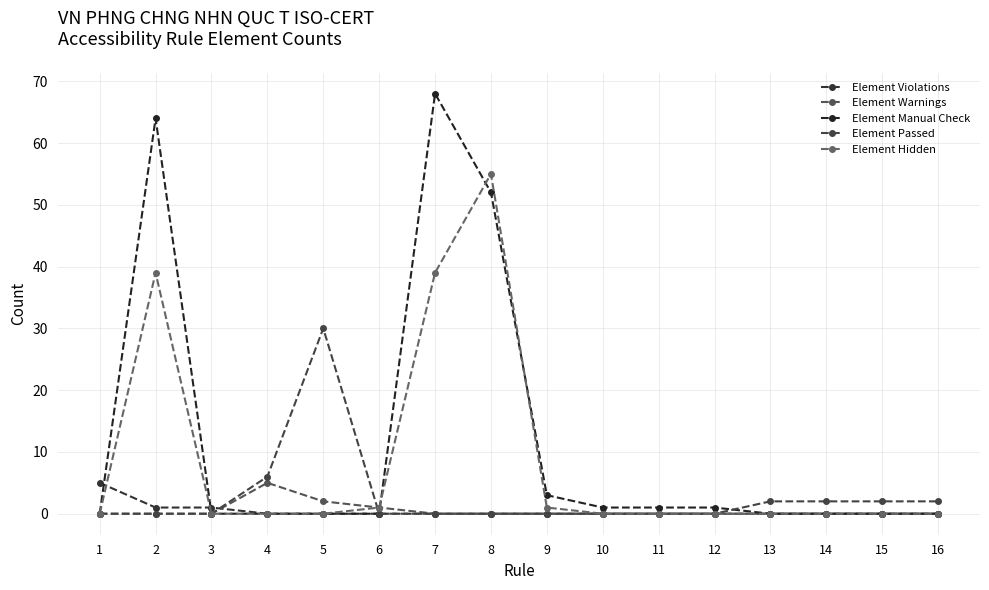

How many lines are shown in the chart?

5